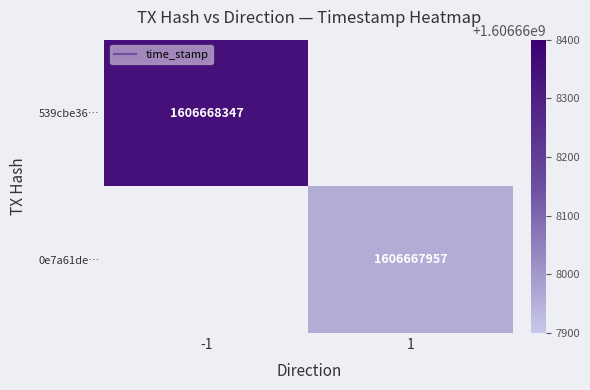

Rank the series by their maximum value, from lowest to highest.

0e7a61de…, 539cbe36…